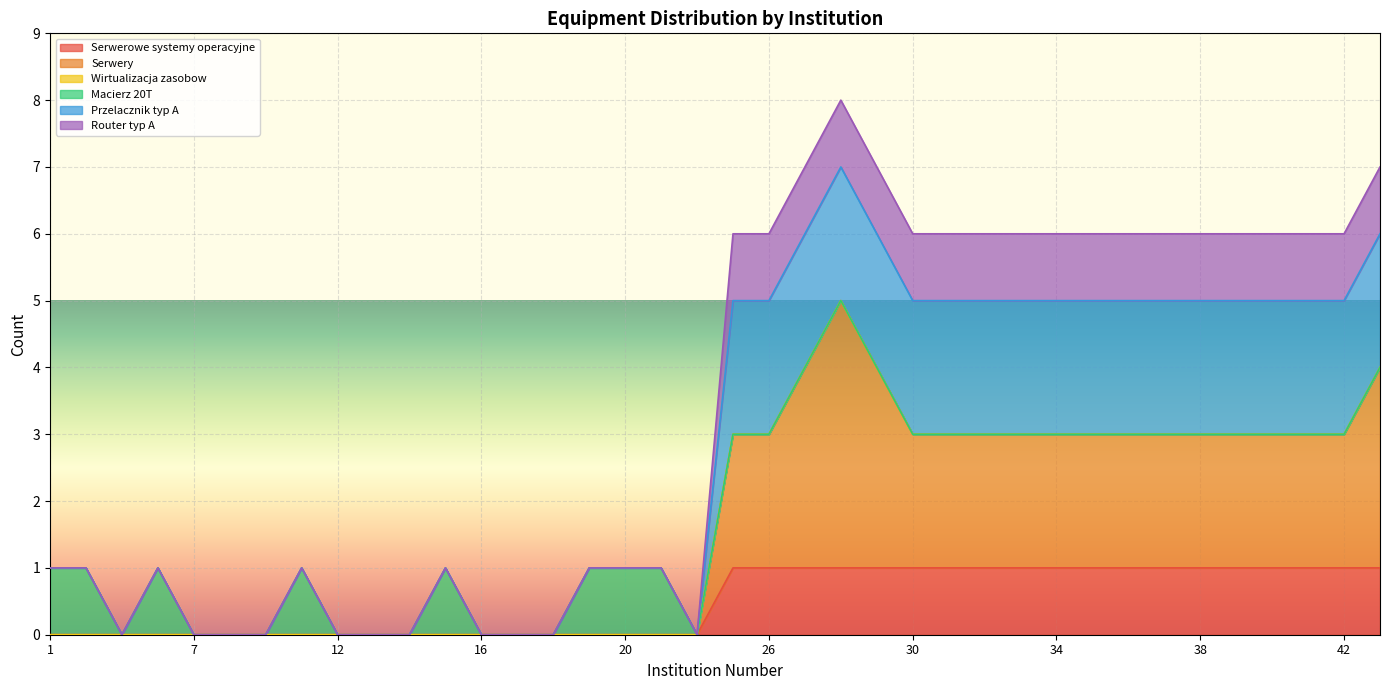

Where is Przelacznik typ A nearest to the value 4?

25